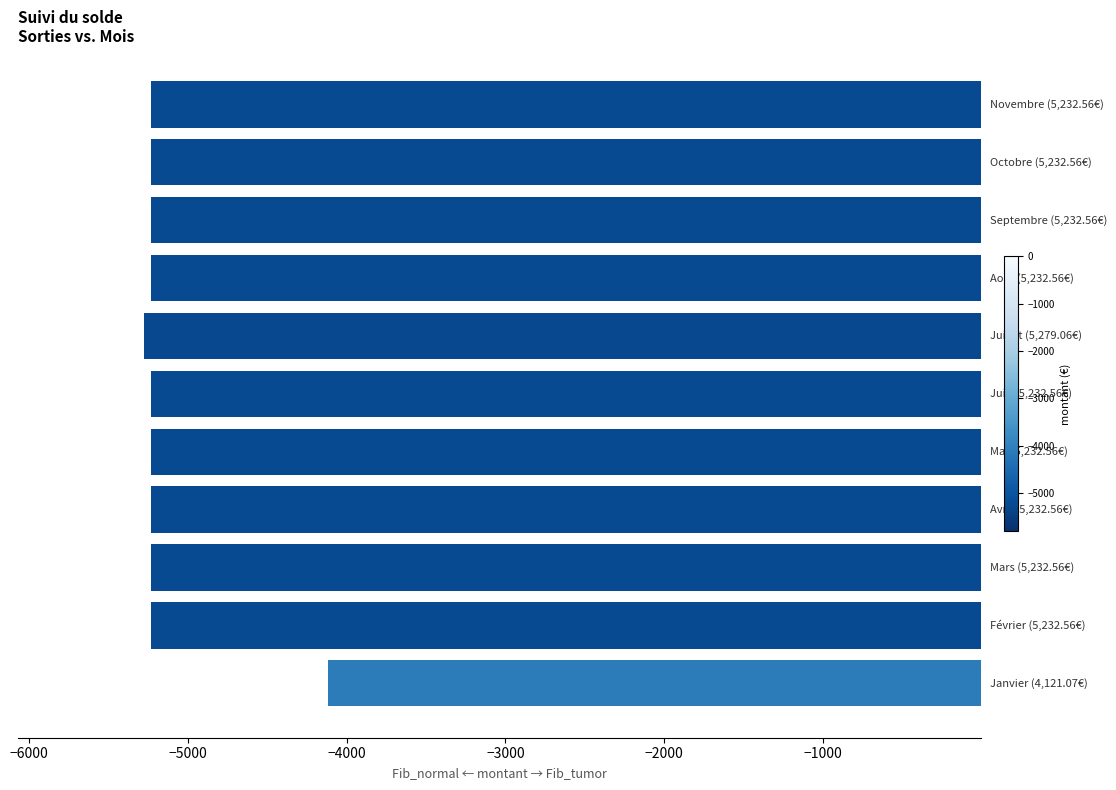

What is the maximum value shown in the chart?

-4121.1